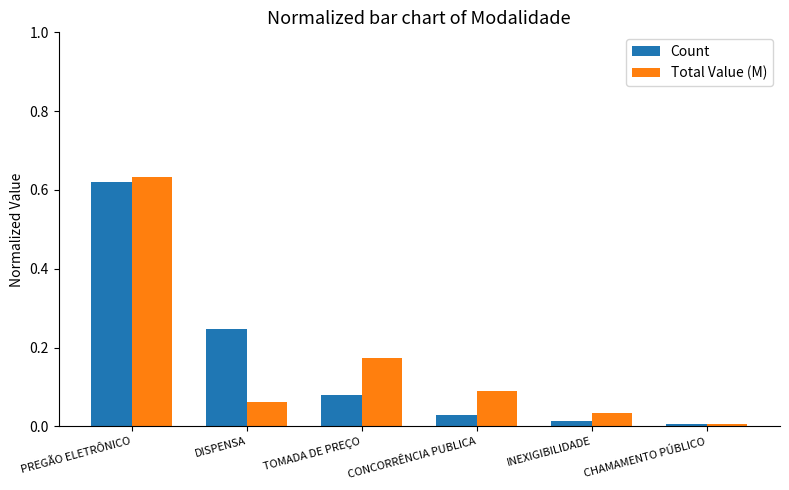

True or false: Count has a value of 0.1 at TOMADA DE PREÇO.

True